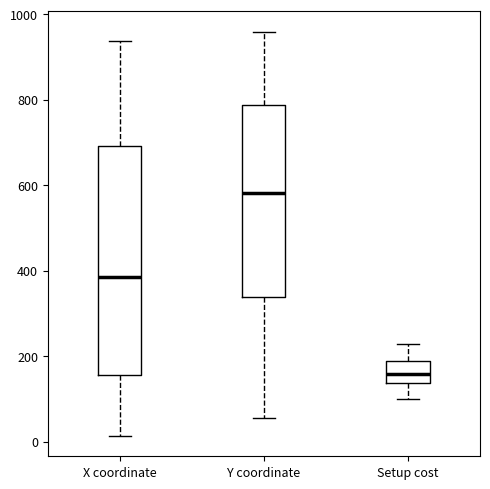

Reading left to right, transcribe this box plot: for each box, give where its median line is, the range the box spans, and where its two whiskers end, as read against the y-axis. The values are not printed on the chart, so give them approximately, as read against the axis.

X coordinate: median 380, box 160 to 700, whiskers 20 to 940
Y coordinate: median 580, box 340 to 780, whiskers 60 to 960
Setup cost: median 160, box 140 to 180, whiskers 100 to 220